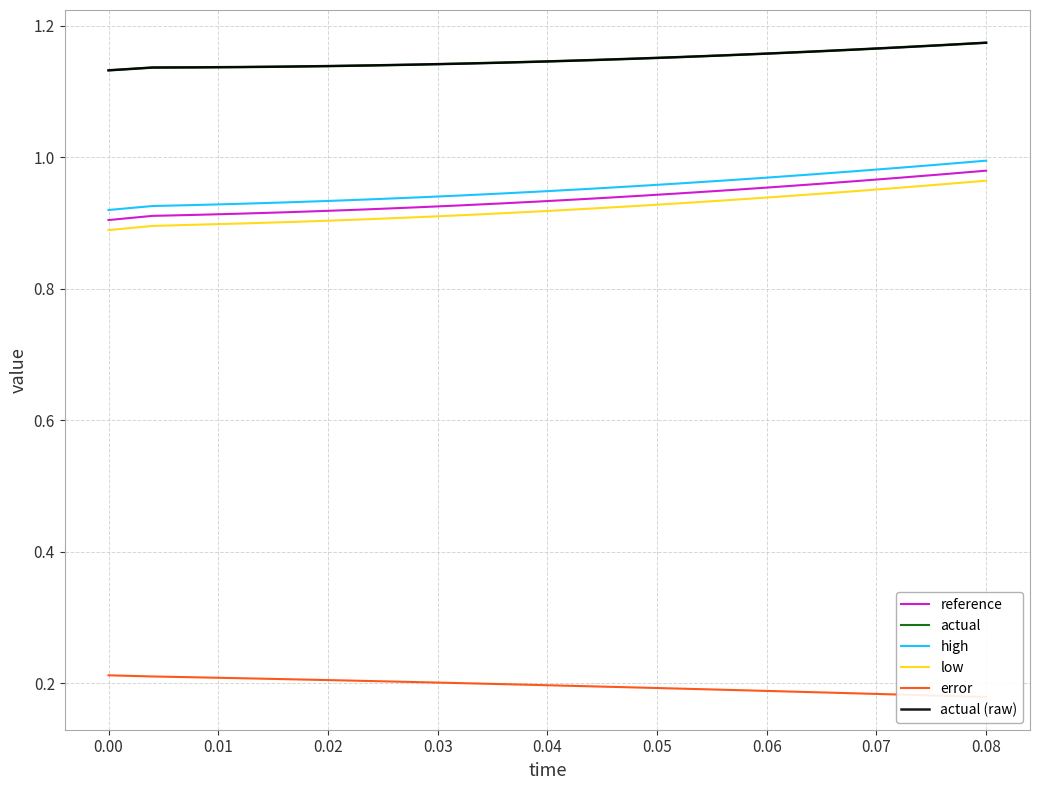

What position from the left is 0.08?

10